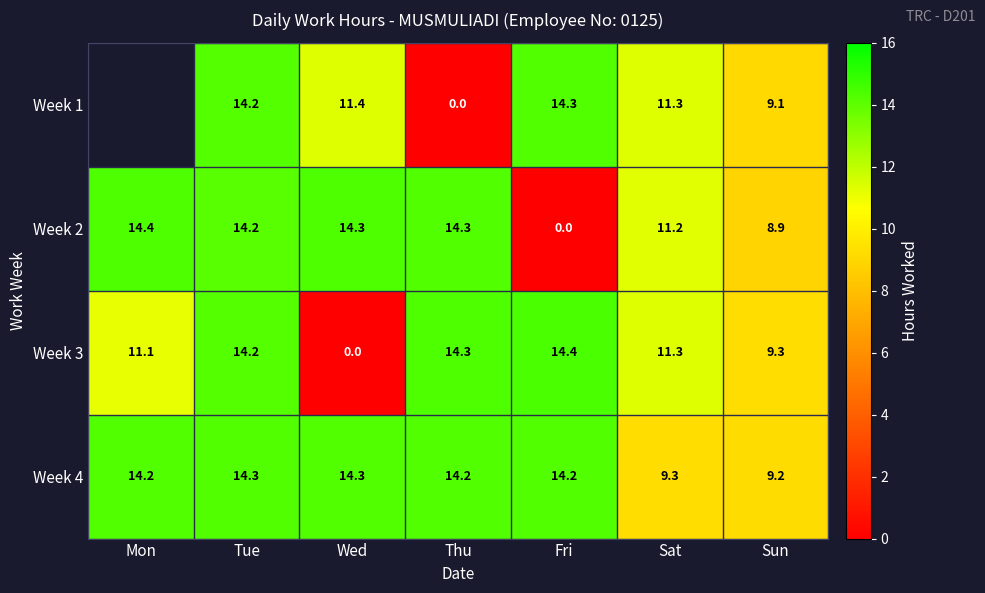

At which label is Week 2 closest to 7?

Sun